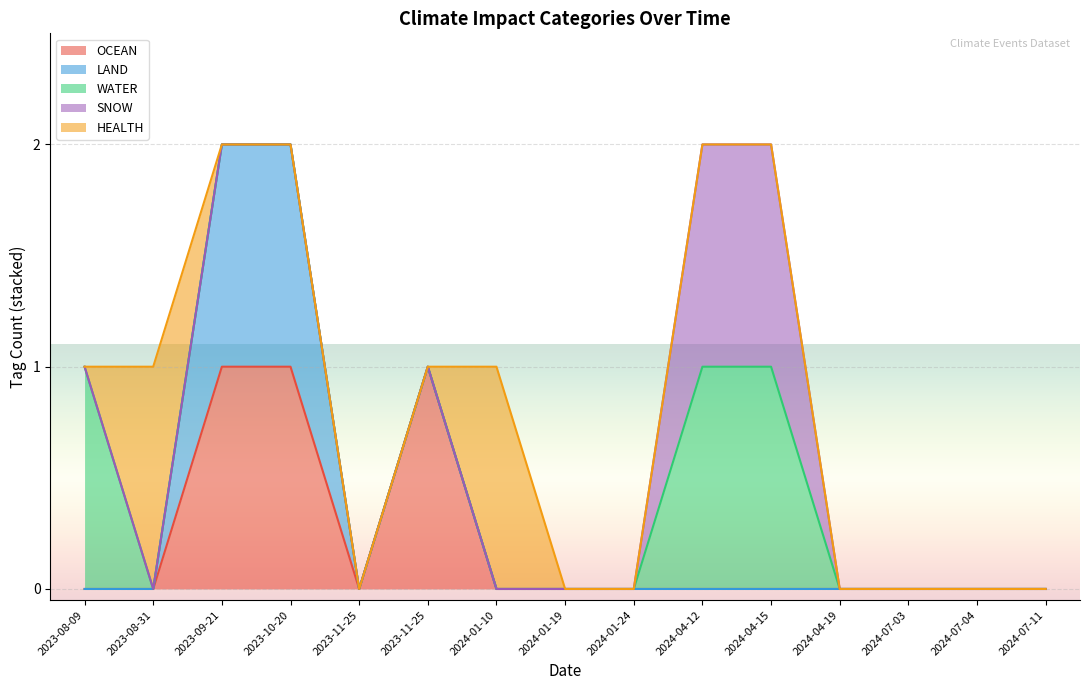

True or false: SNOW has a value of 0 at 2024-01-19.

True